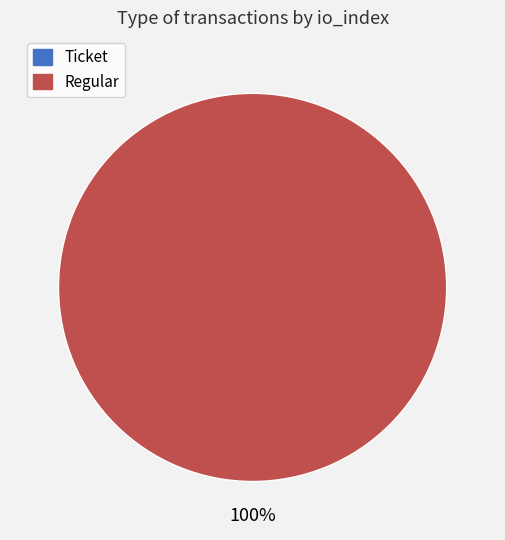

Rank the categories by value from lowest to highest.

Ticket, Regular